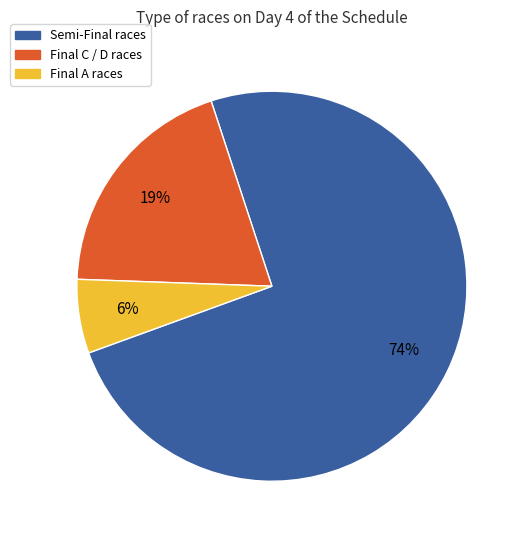

Is there any slice that represents more than half of the pie?

Yes